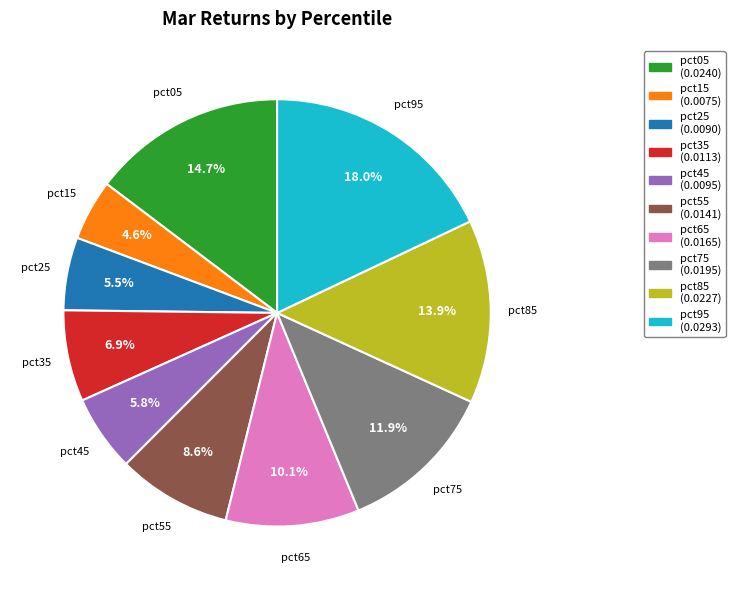

Is it true that pct65 is 10% of the pie?

True